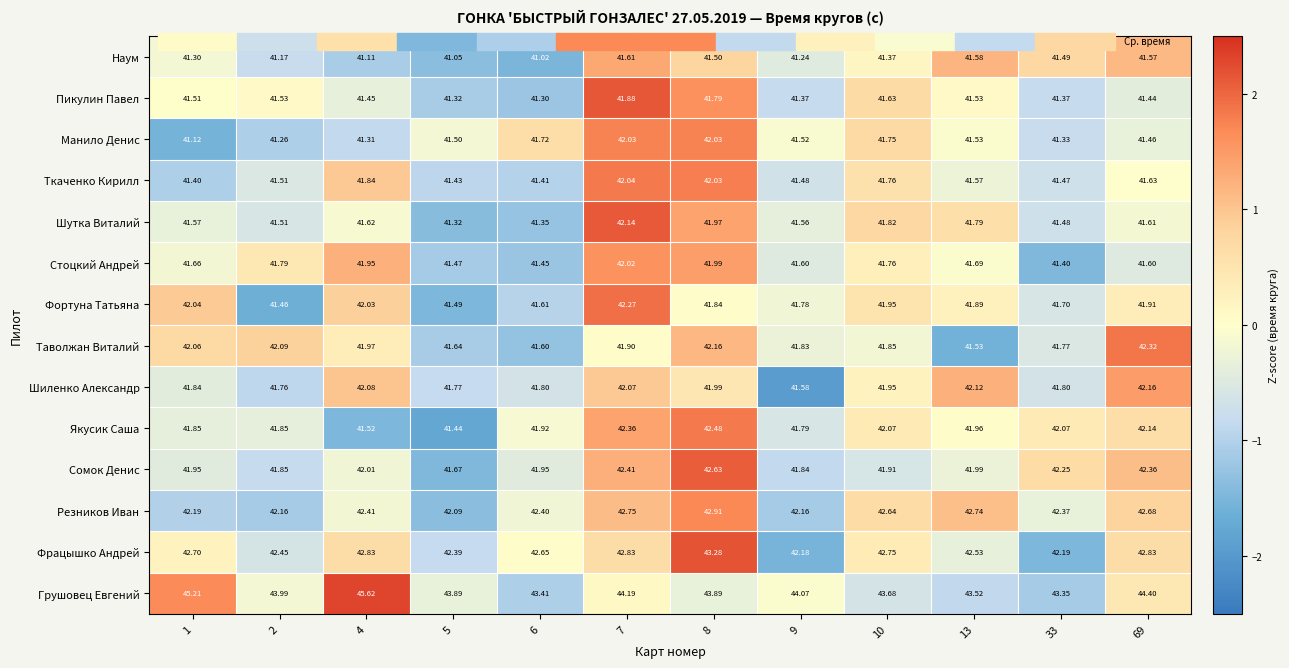

Is the value of Шиленко Александр at 8 greater than the value of Грушовец Евгений at 13?

No